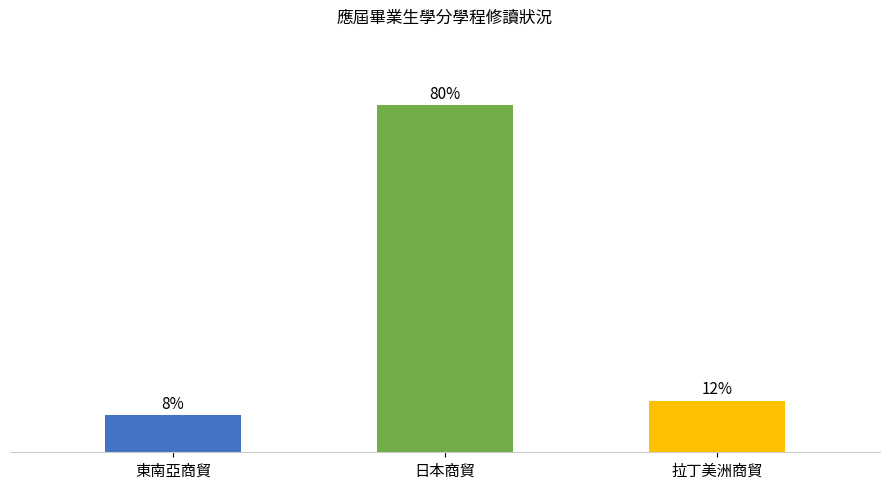

What is the label of the 1st bar from the right?

拉丁美洲商貿